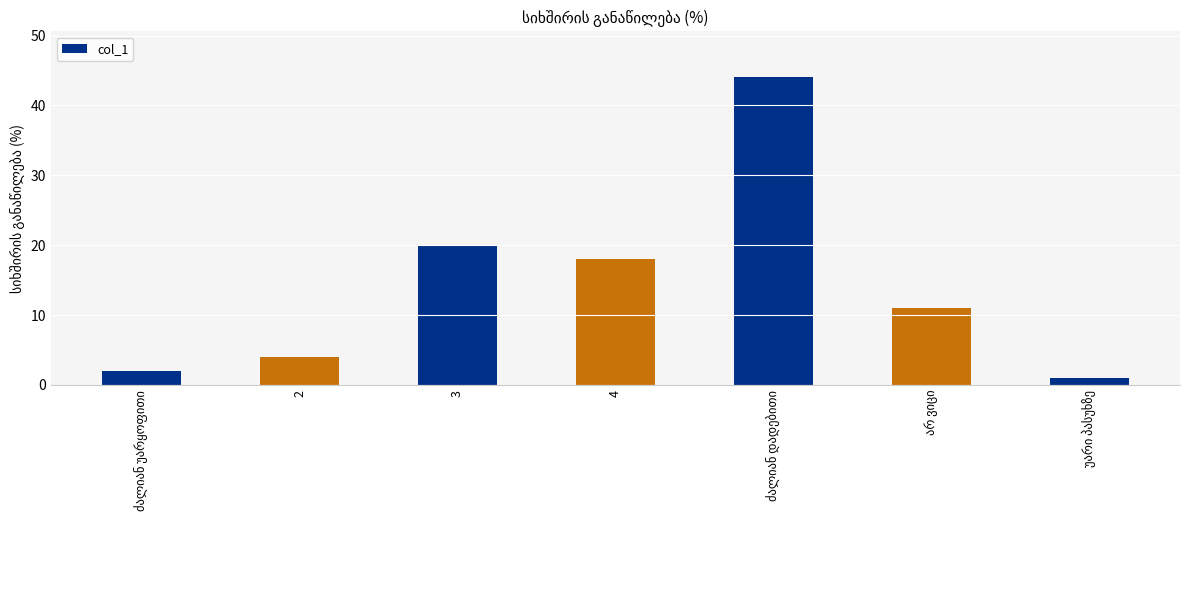

What is the sum of all values?

100